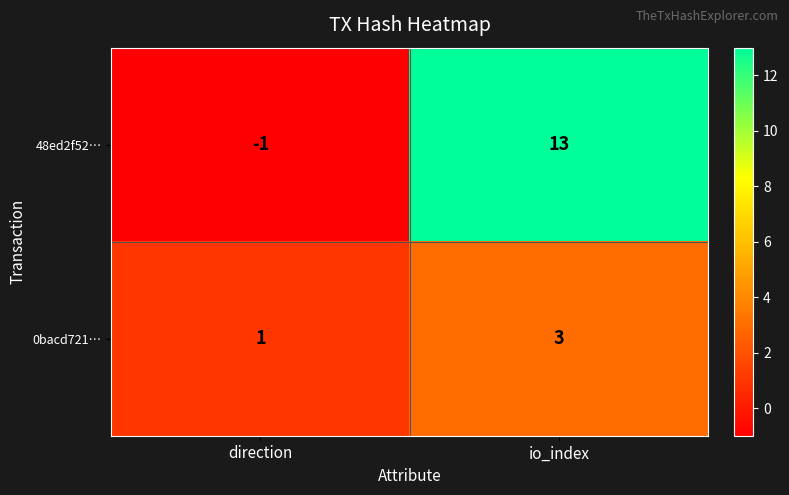

At which category is the sum across all series the highest?

io_index